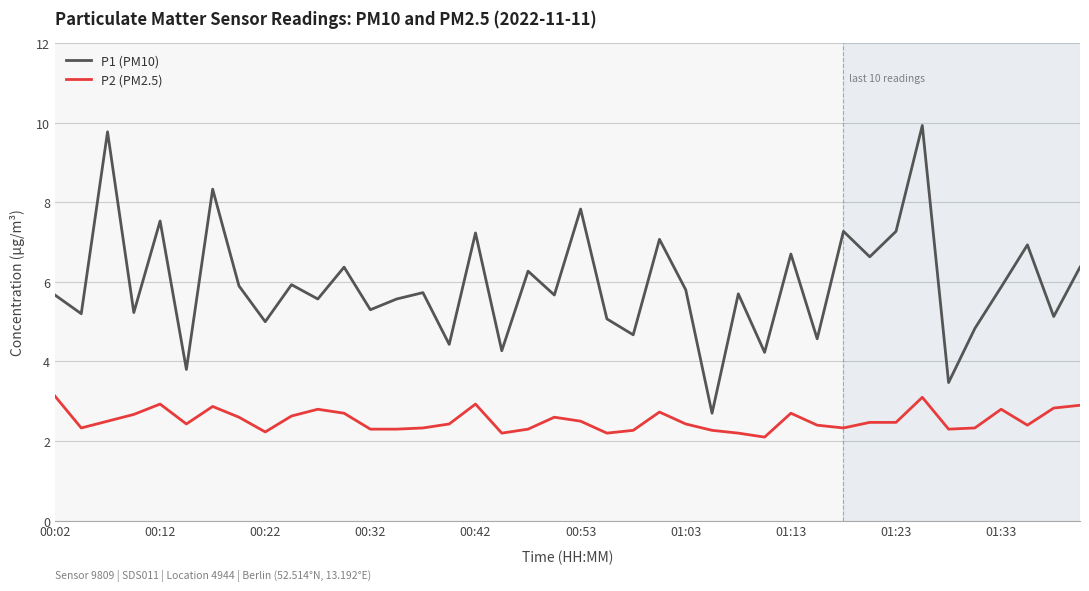

What is the difference between the maximum and minimum values in the P2 (PM2.5) series?

1.0